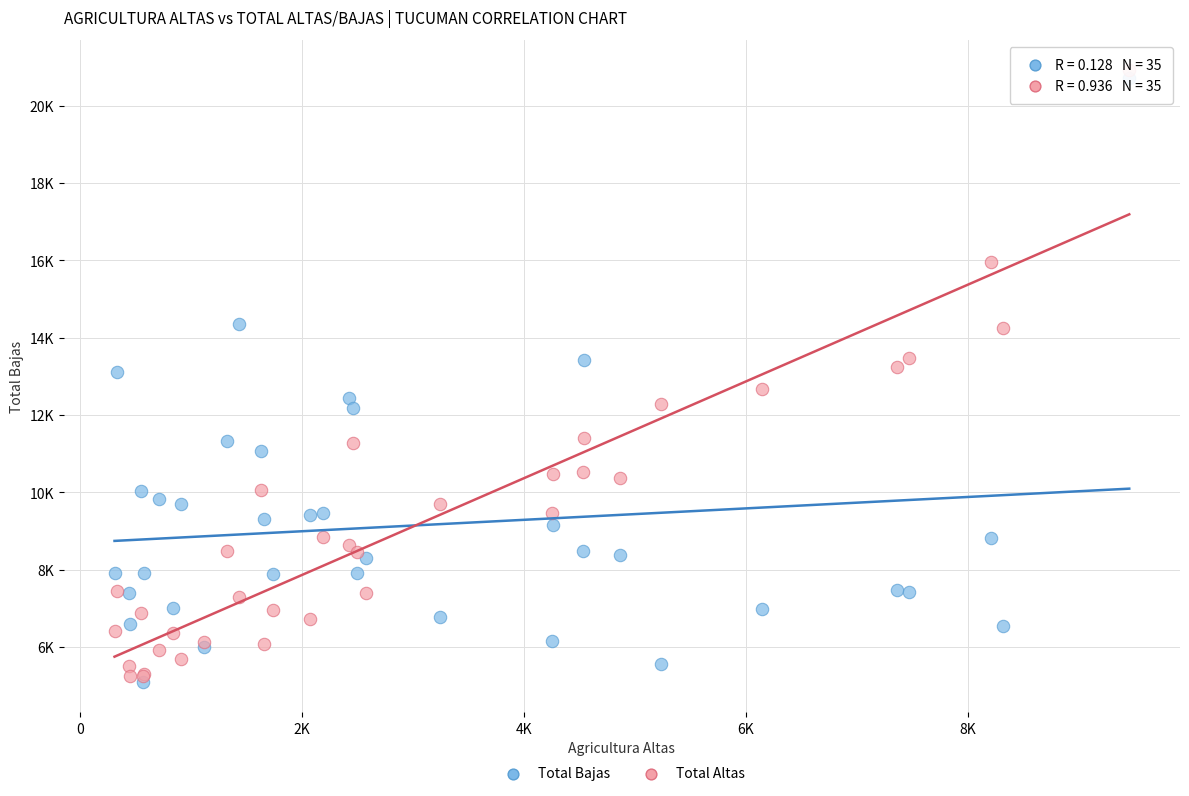

Which series has the widest spread of Y values?

Total Altas